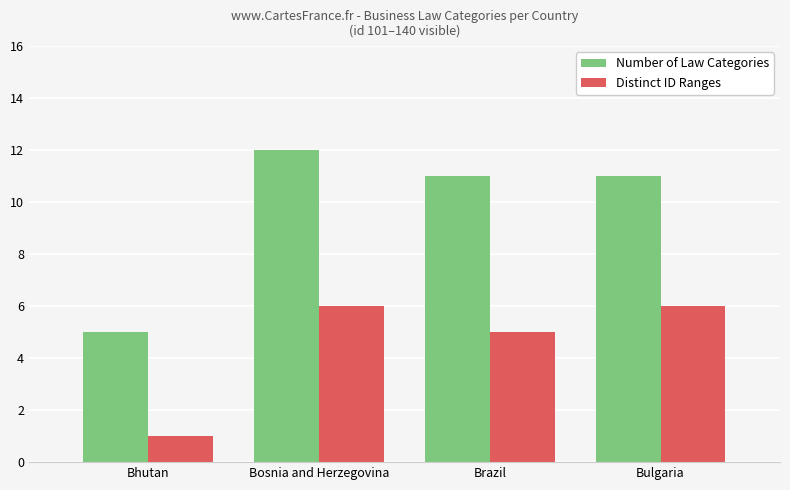

What is the label of the 3rd bar from the left?

Brazil